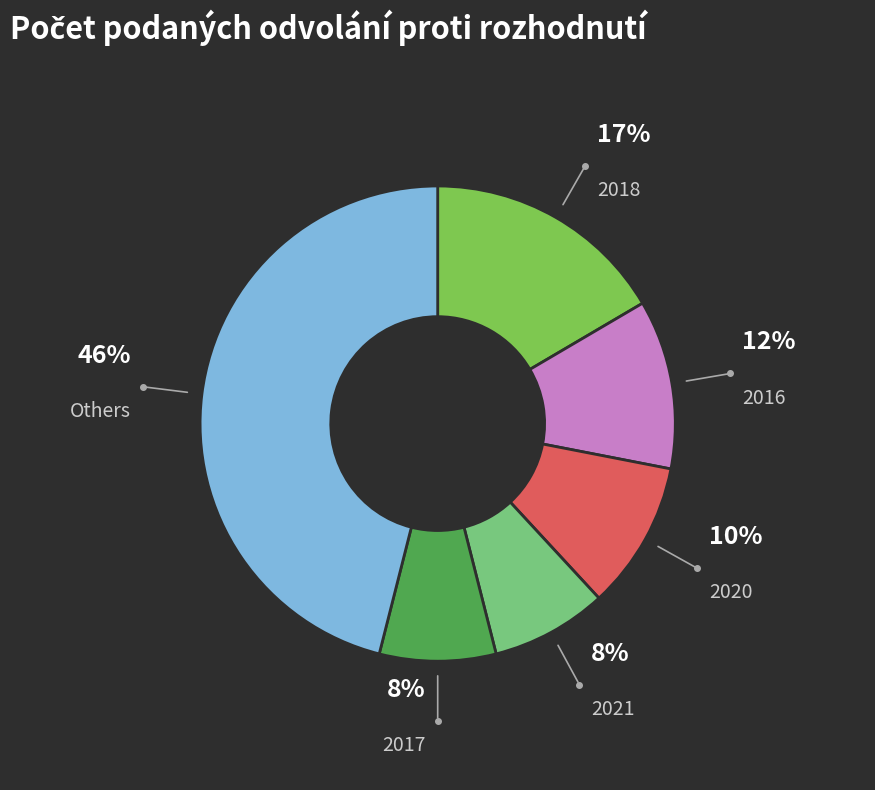

Which slice is the largest?

Others